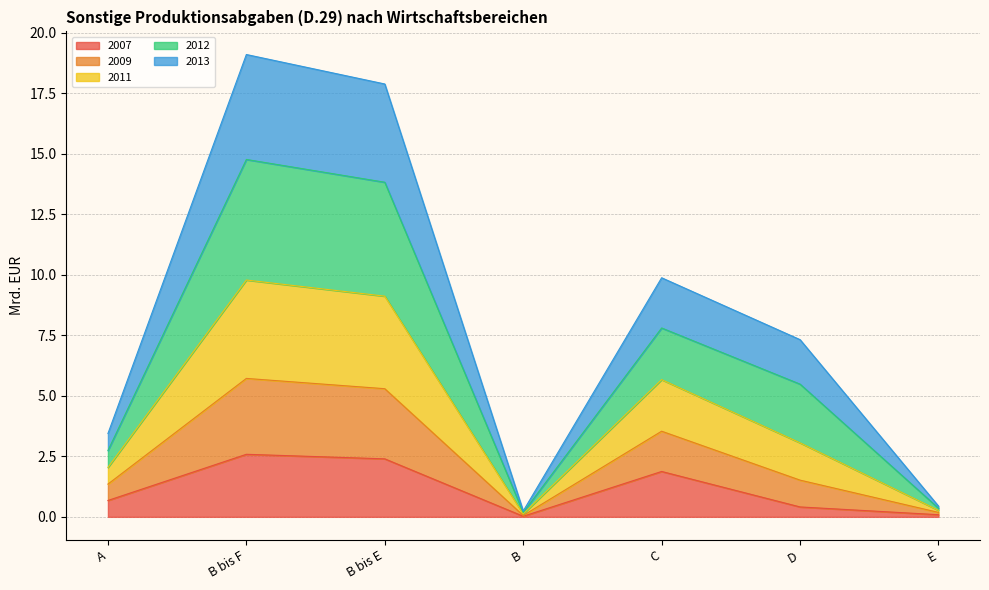

True or false: 2011 and 2013 cross at least once.

False